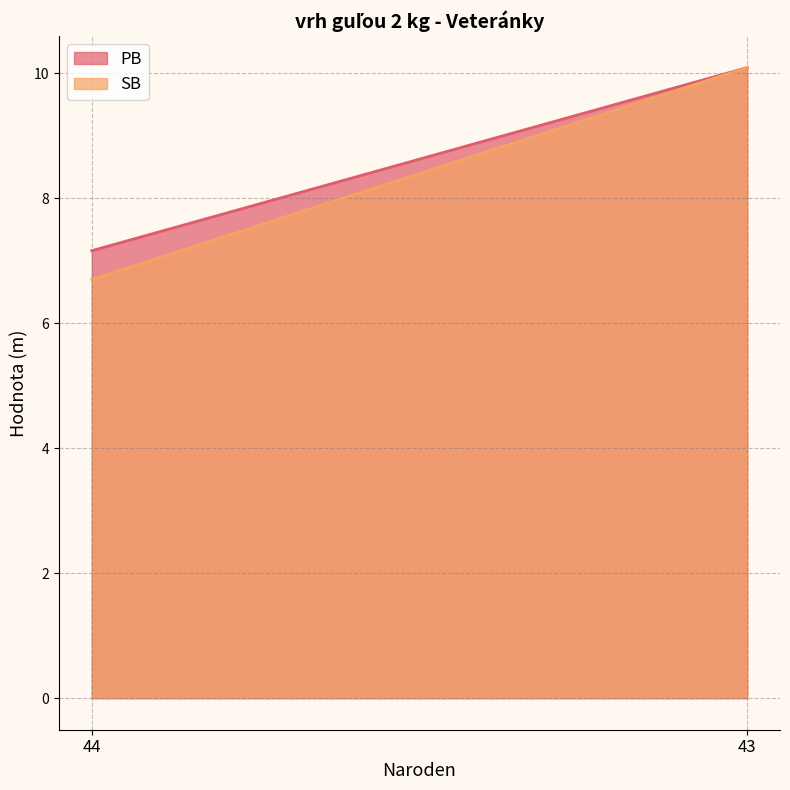

What is the value of the PB point at the 2nd from the left?

10.1